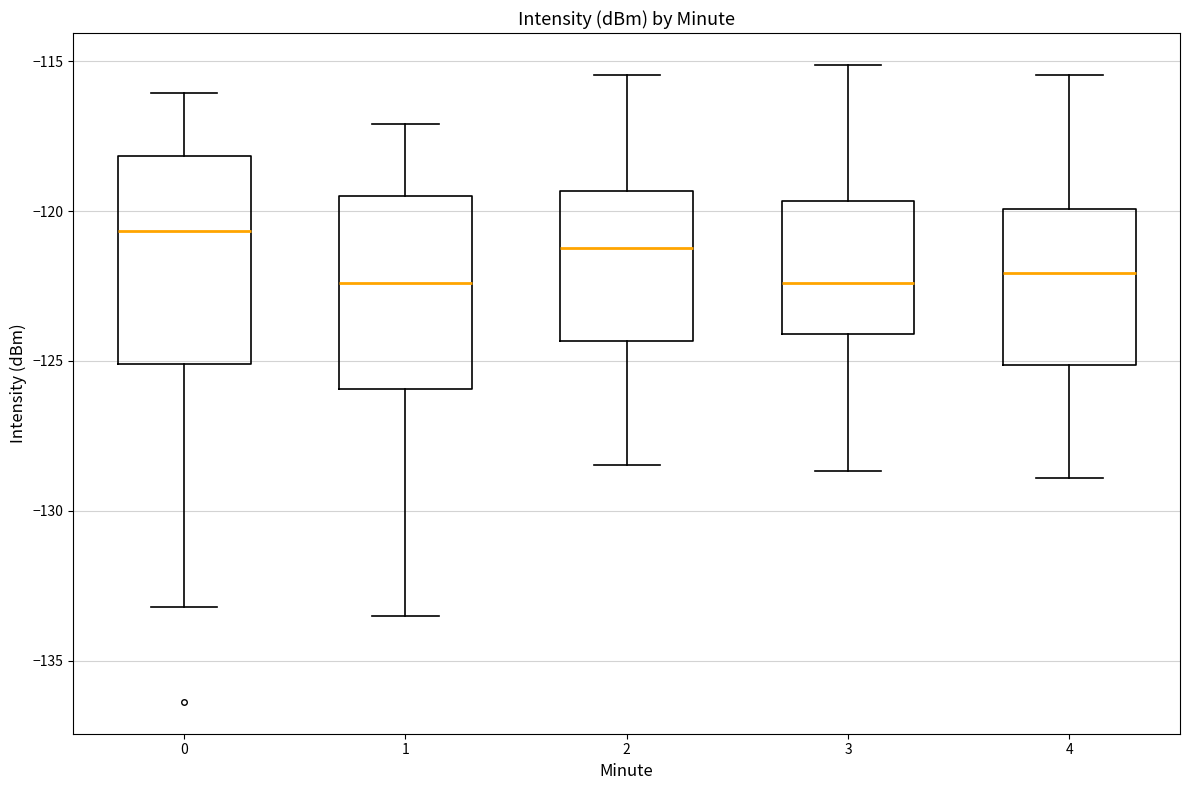

Which box is the tallest, from its lower edge to its upper edge?

0